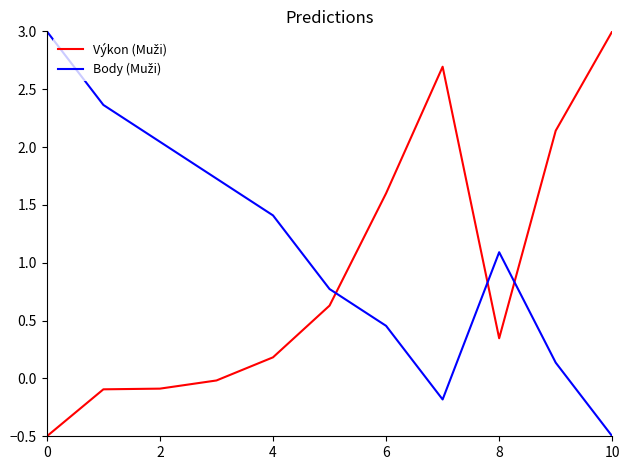

What is the maximum value shown in the chart?

3.0